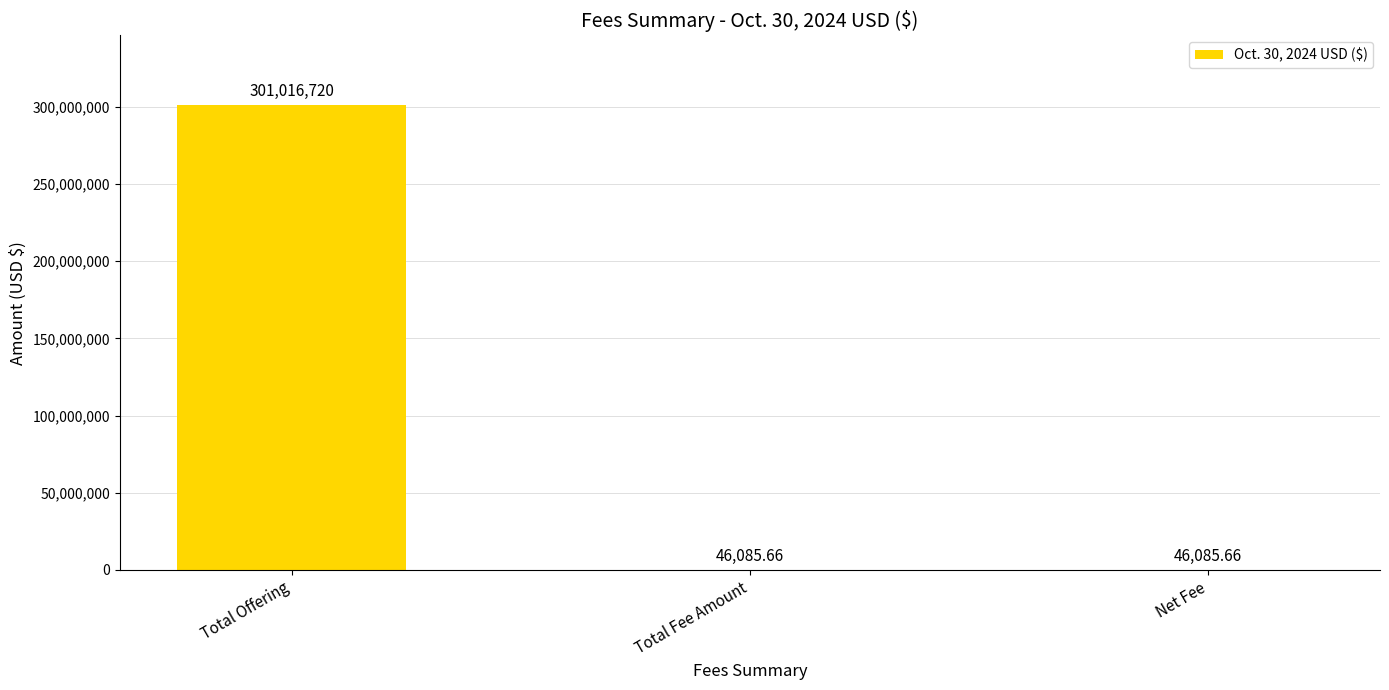

Approximately how many times larger is the value at Total Offering compared to Net Fee?

6531.7